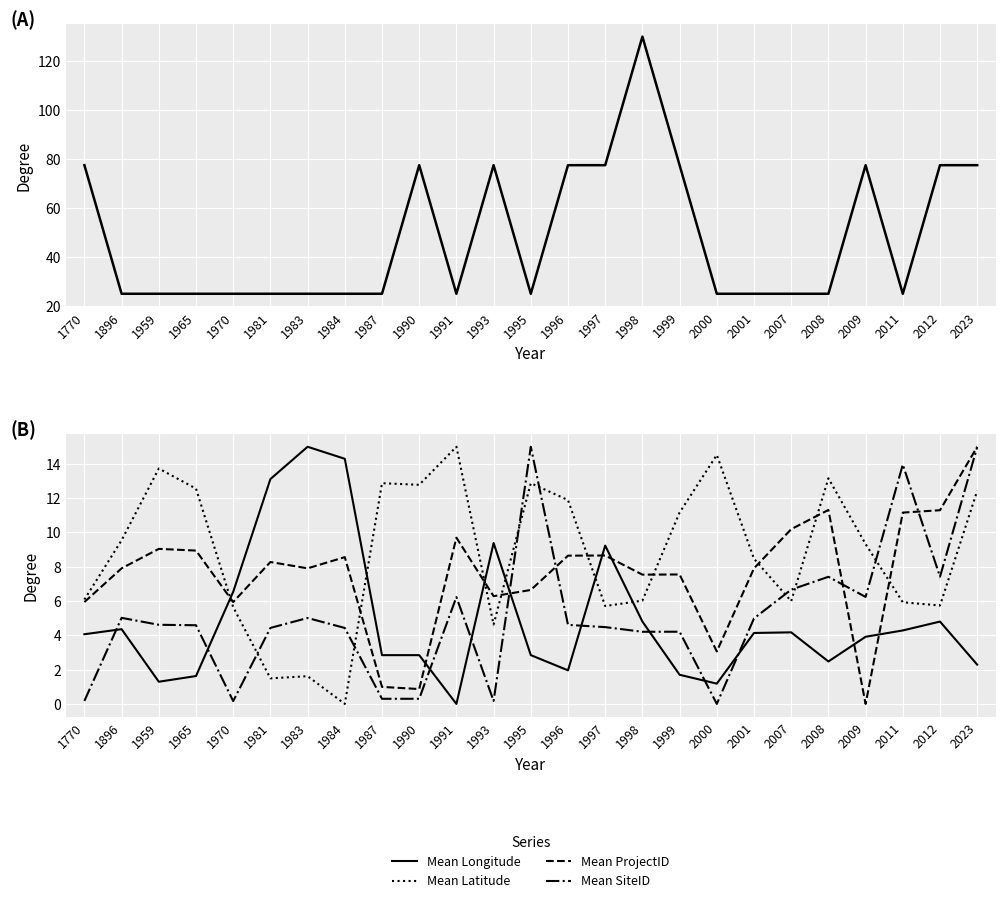

How many interior local valleys does the Observation Count series have?

3